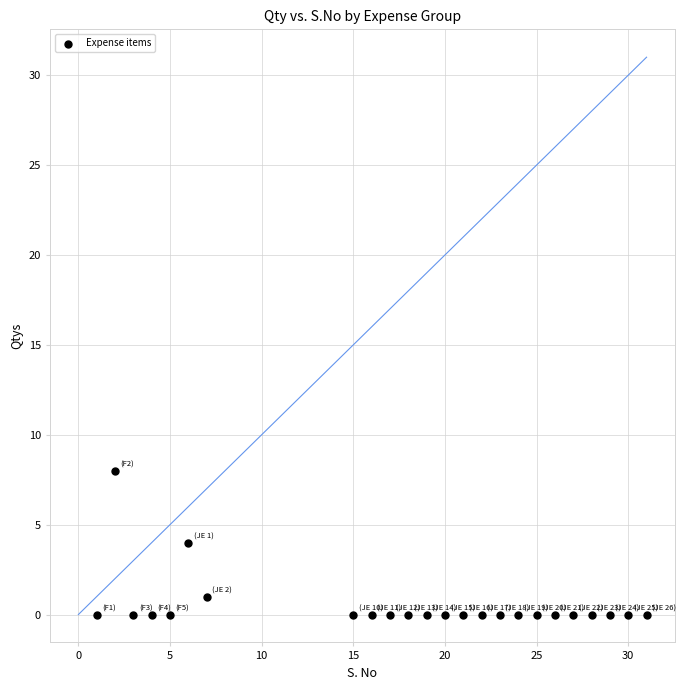

What is the range of Y values (max minus min)?

8